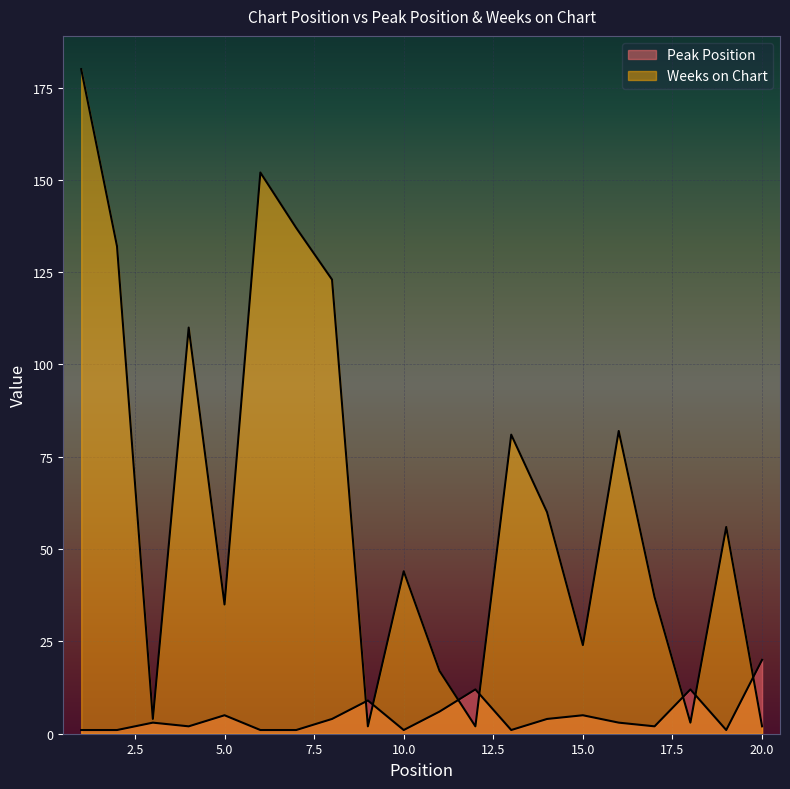

How many interior local valleys does the Peak Position series have?

5